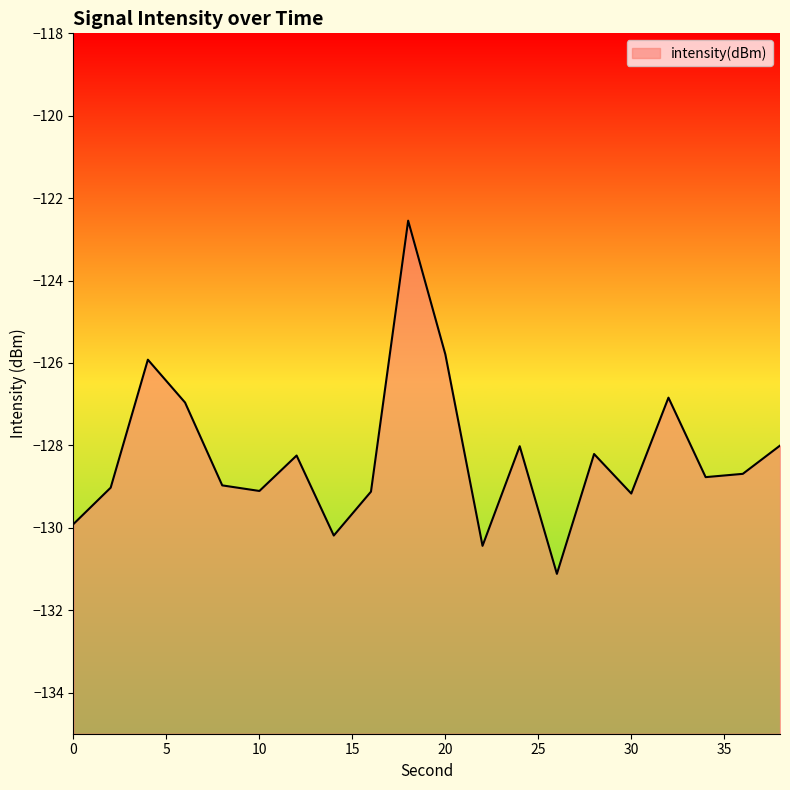

What is the sum of the values at 16 and 20?

-254.9